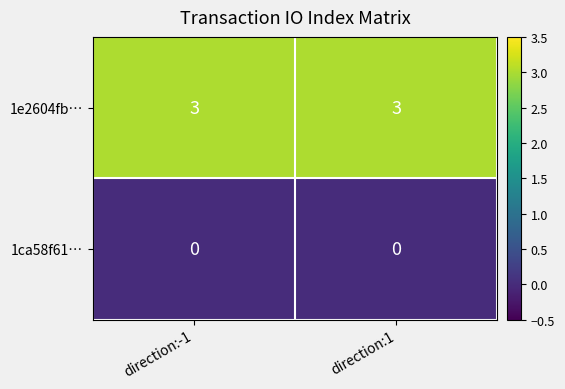

Read the 1e2604fb… value at direction:-1.

3